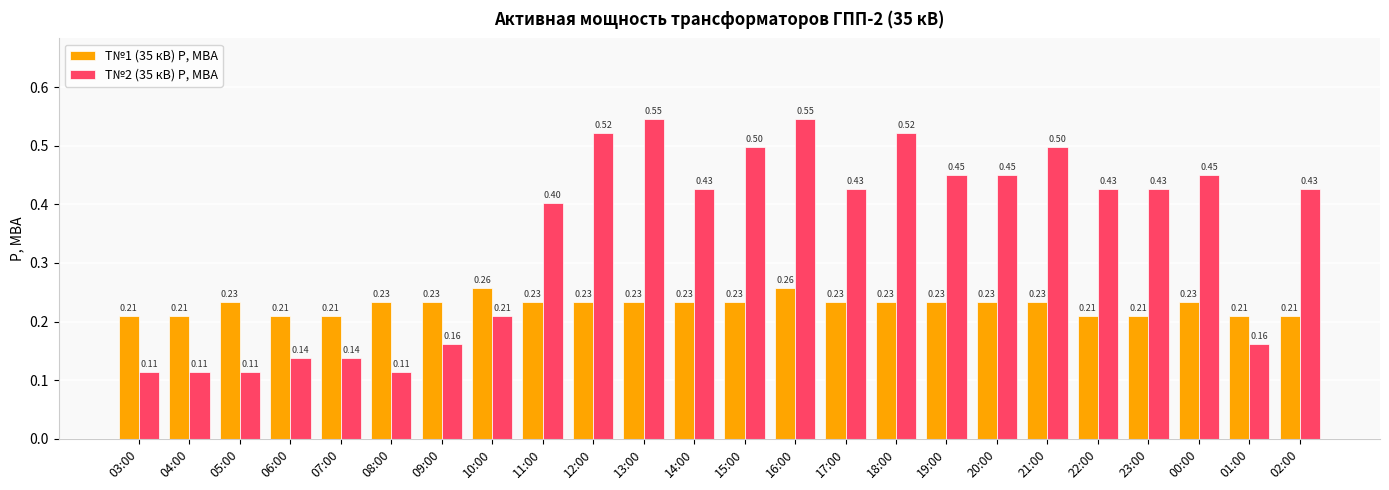

What is the label of the 23rd bar from the left?

01:00